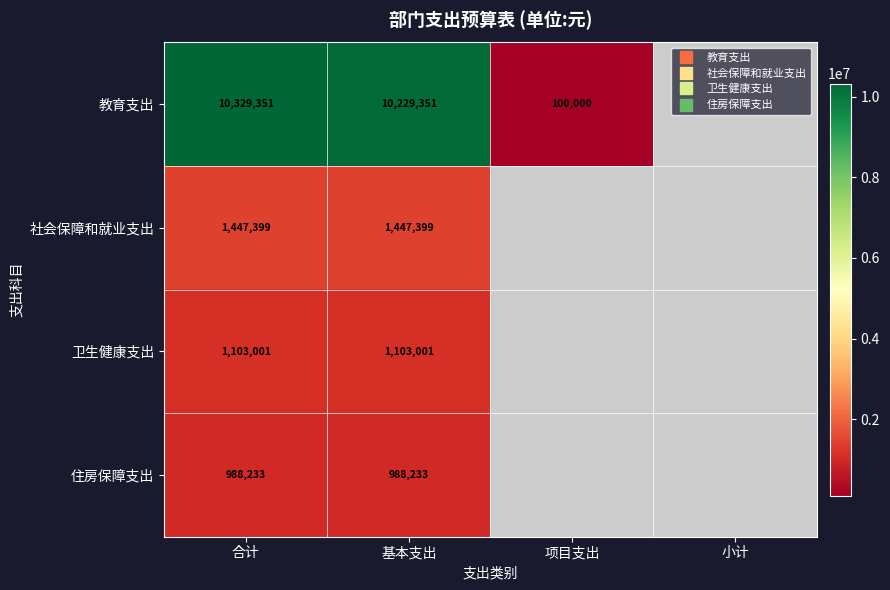

How many series are shown in this chart?

4